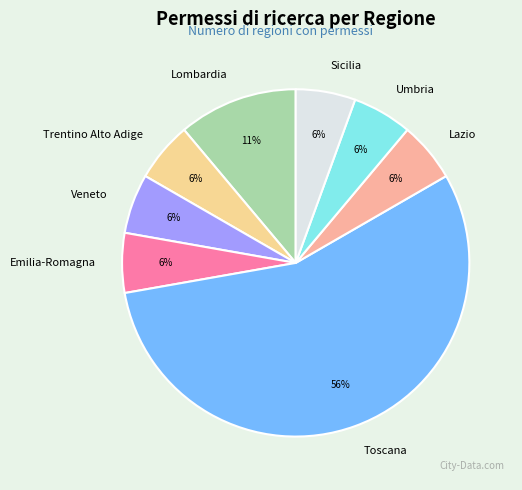

Which slice is the largest?

Toscana